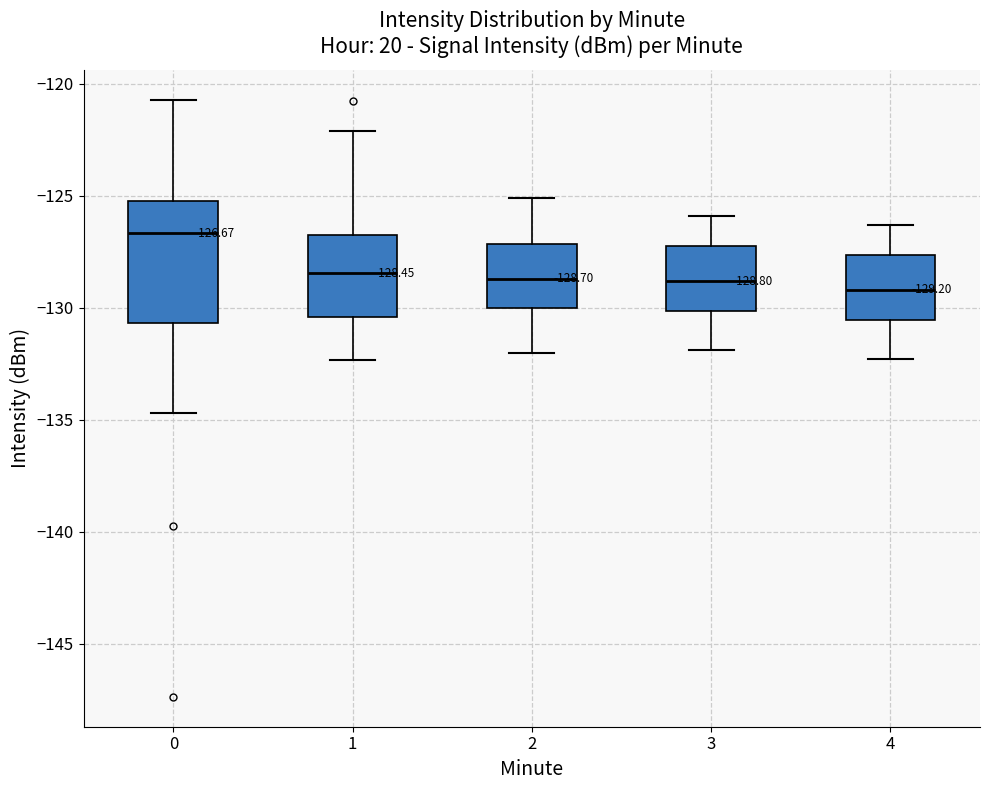

Comparing the boxes themselves (not the whiskers), which one is the tallest?

0